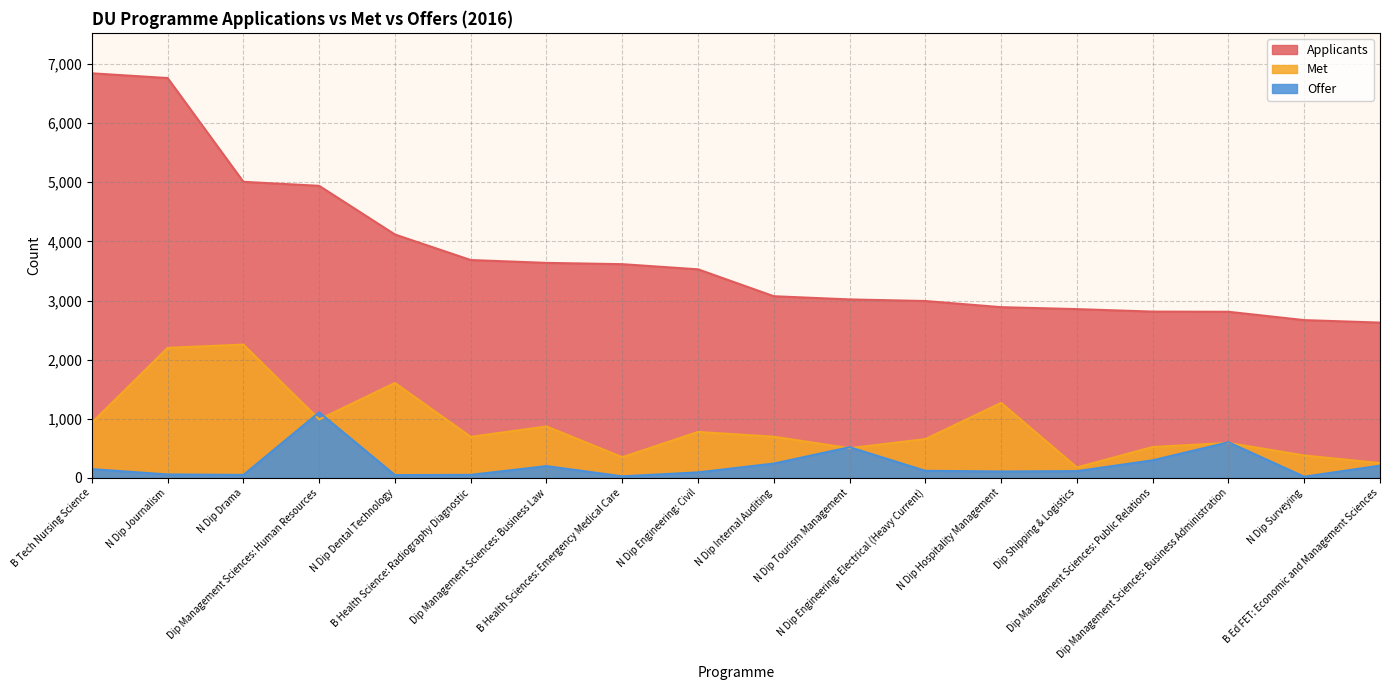

Rank the series at N Dip Journalism from highest to lowest value.

Applicants, Met, Offer